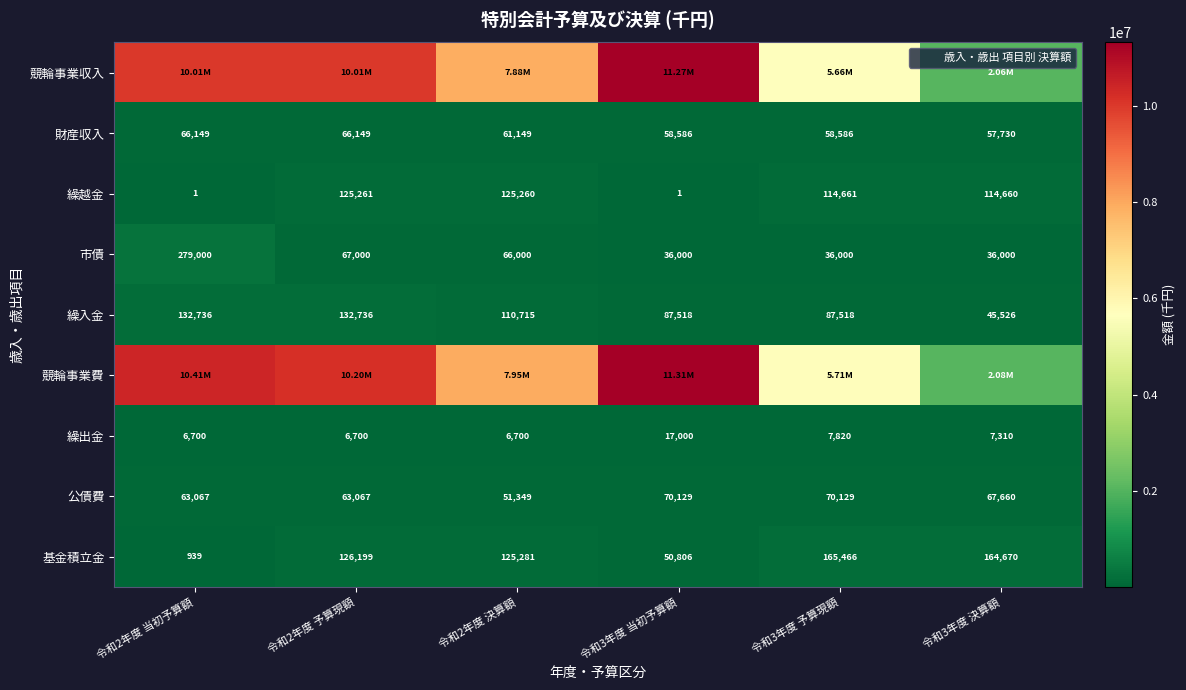

What is the lowest value of the 競輪事業費 series?

2076762